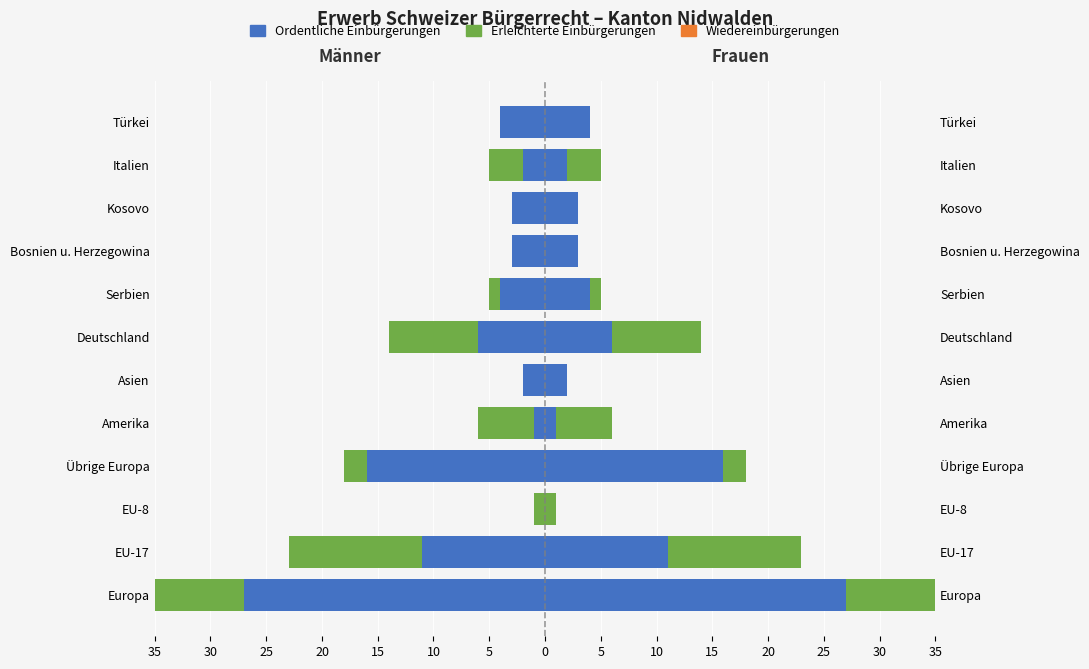

How many data points in Ordentliche Einbürgerungen are less than -3?

6